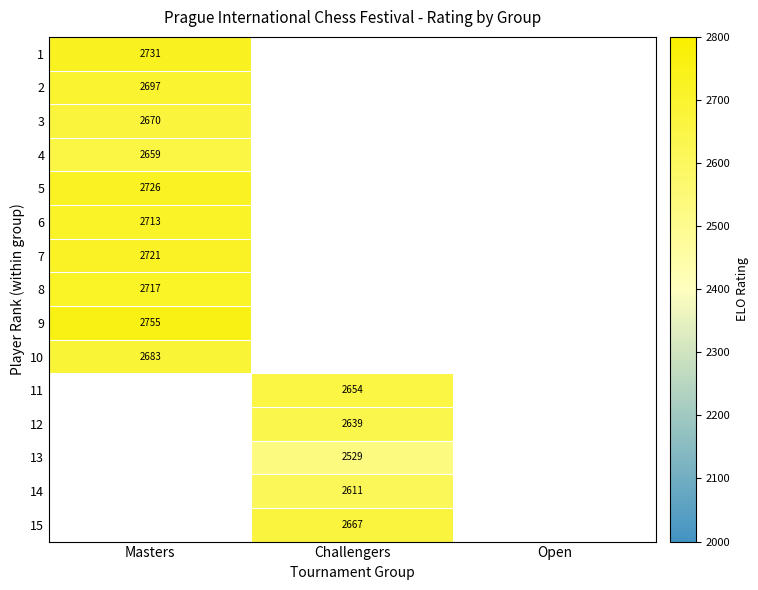

The 5 series shows 2726 at Masters. True or false?

True